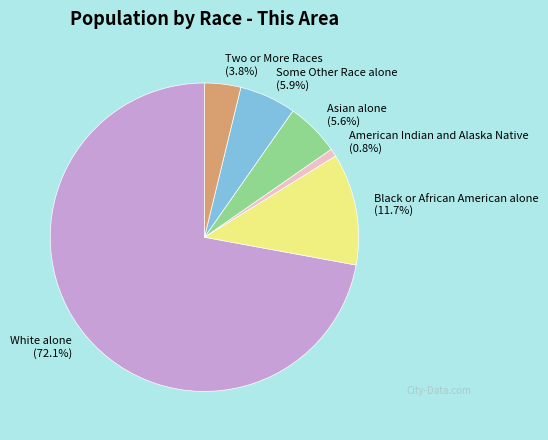

To the nearest percent, what portion does American Indian and Alaska Native represent?

1%